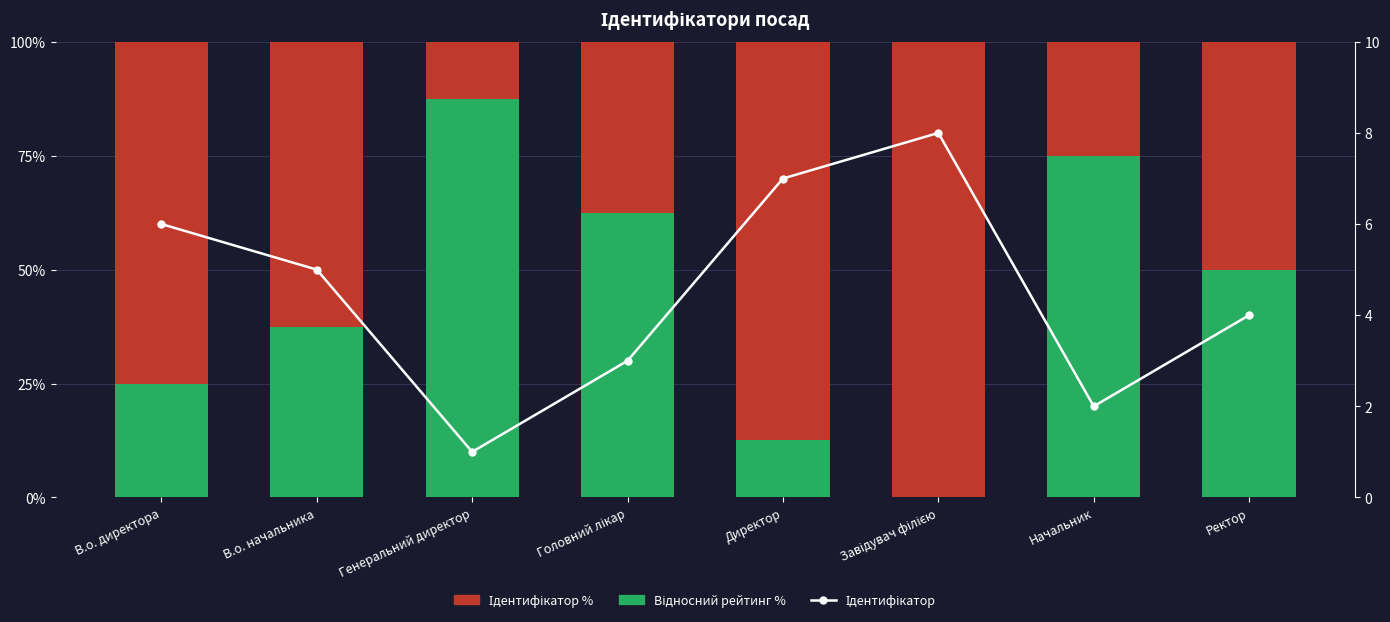

At which label is Ідентифікатор % closest to 56?

Ректор